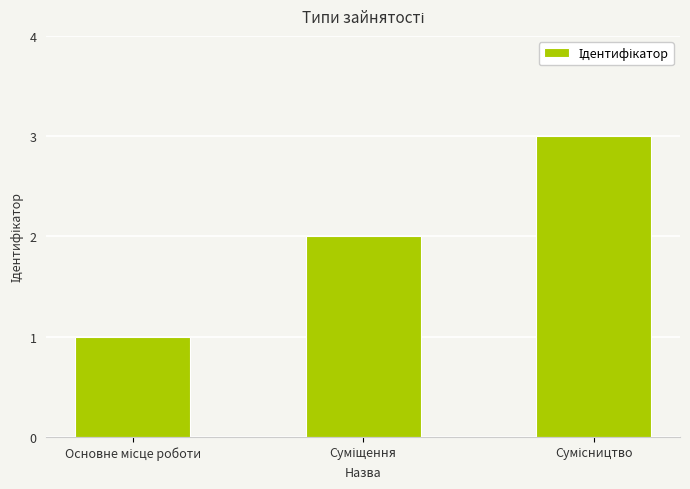

How many values are between 1 and 3?

3